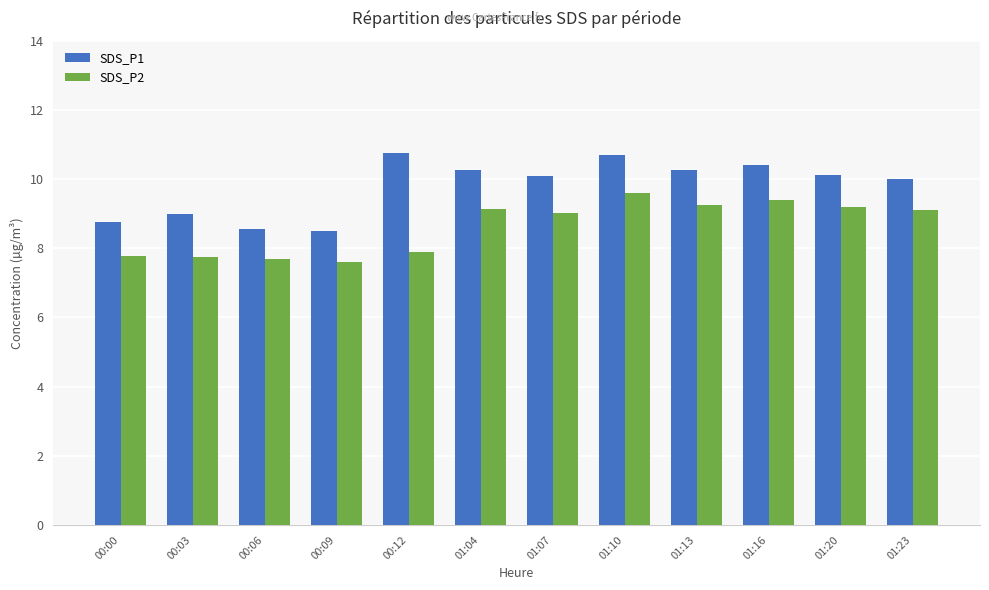

The value of SDS_P1 at 01:13 is 10.2. True or false?

True